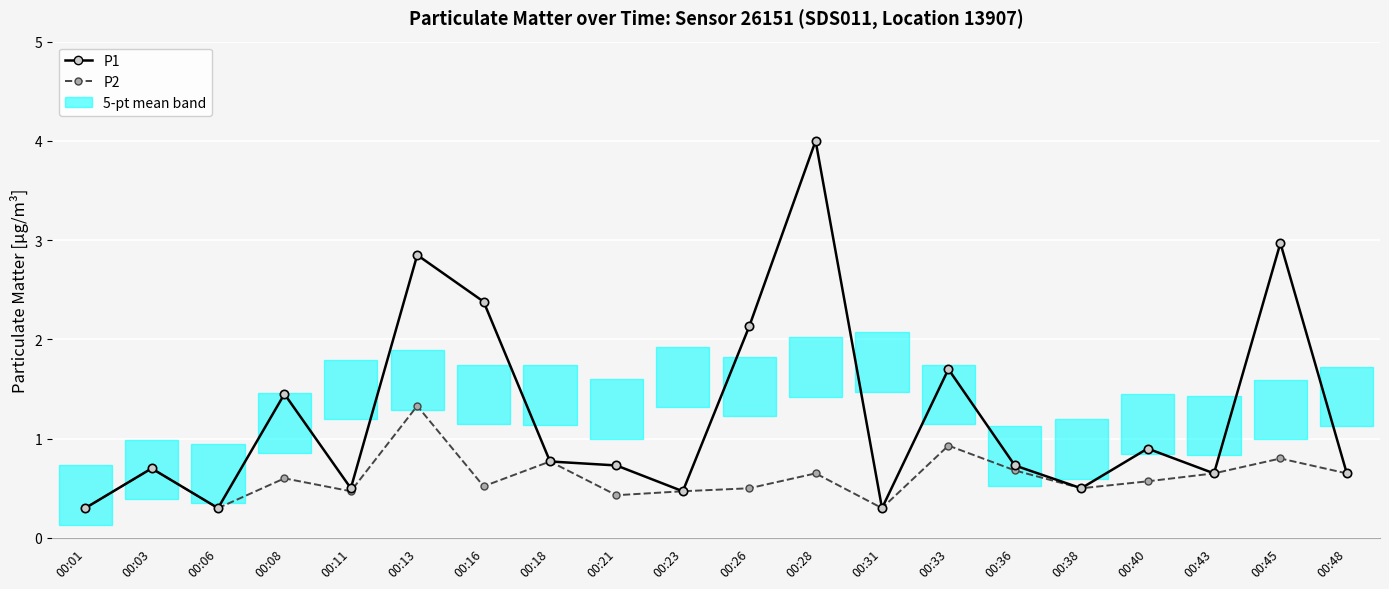

True or false: P2 and P1 cross at least once.

False